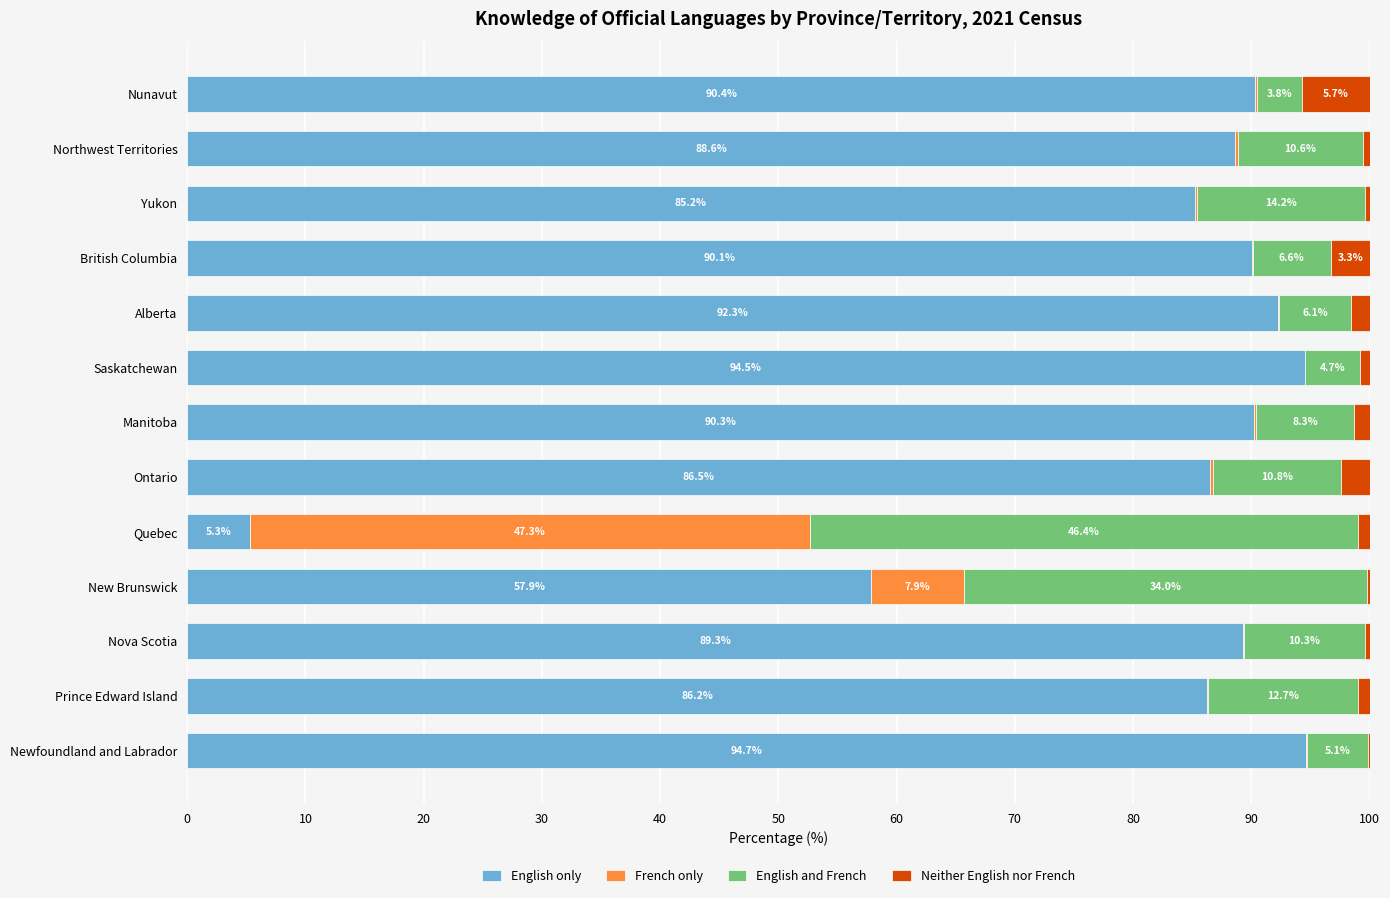

What is the total value across all series at Manitoba?

100.0